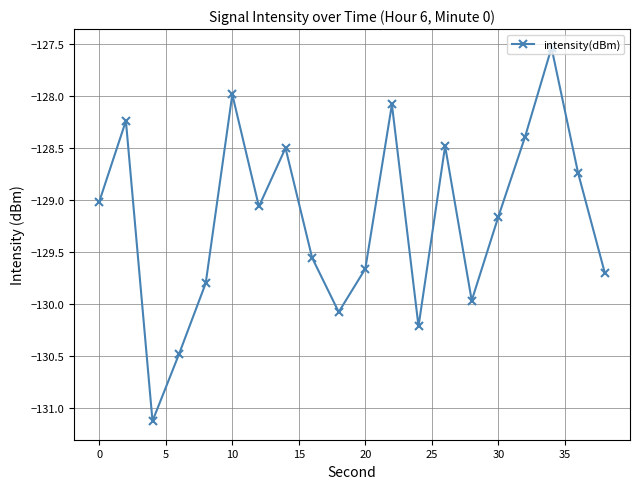

What is the minimum value shown in the chart?

-131.1